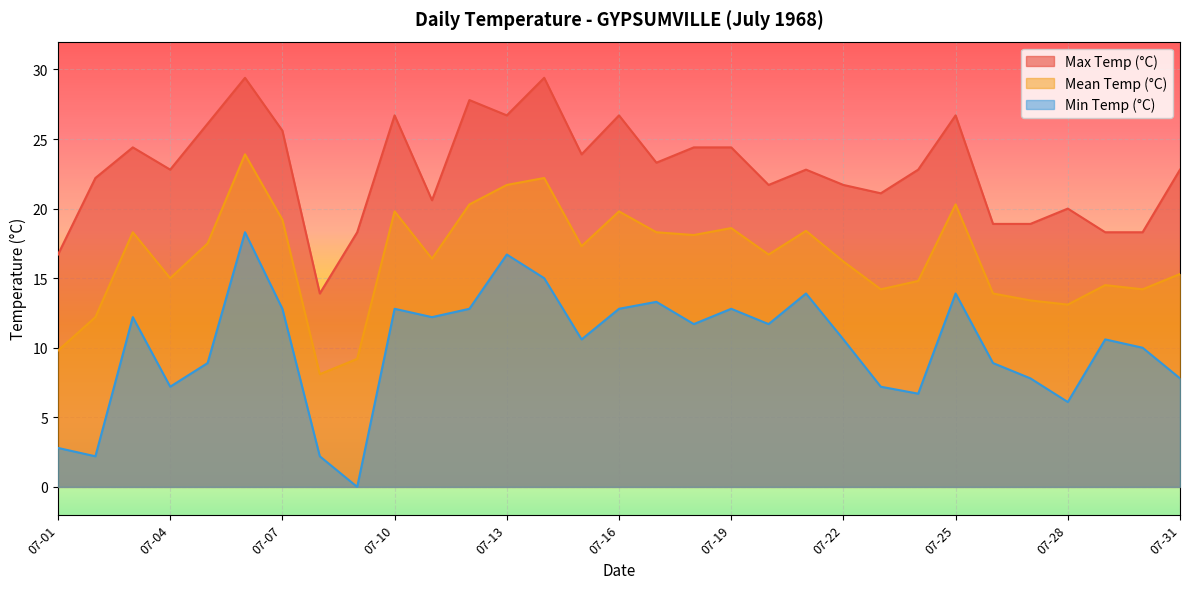

True or false: Min Temp (°C) and Mean Temp (°C) cross at least once.

False